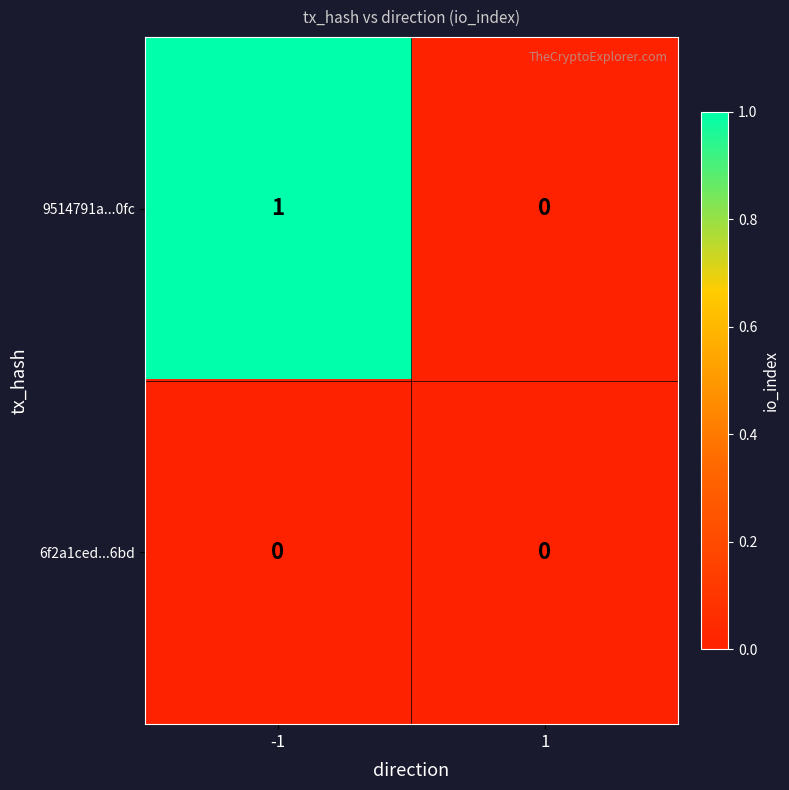

Reading left to right, transcribe all the data shown in this chart.

9514791a...0fc: -1=1	1=0
6f2a1ced...6bd: -1=0	1=0